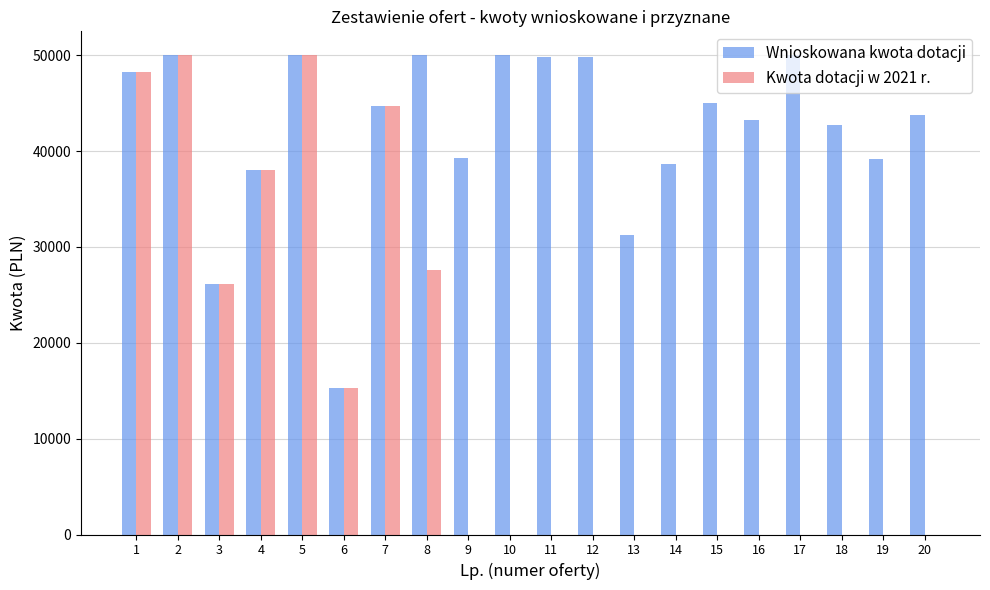

What is the sum of all Kwota dotacji w 2021 r. values?

300000